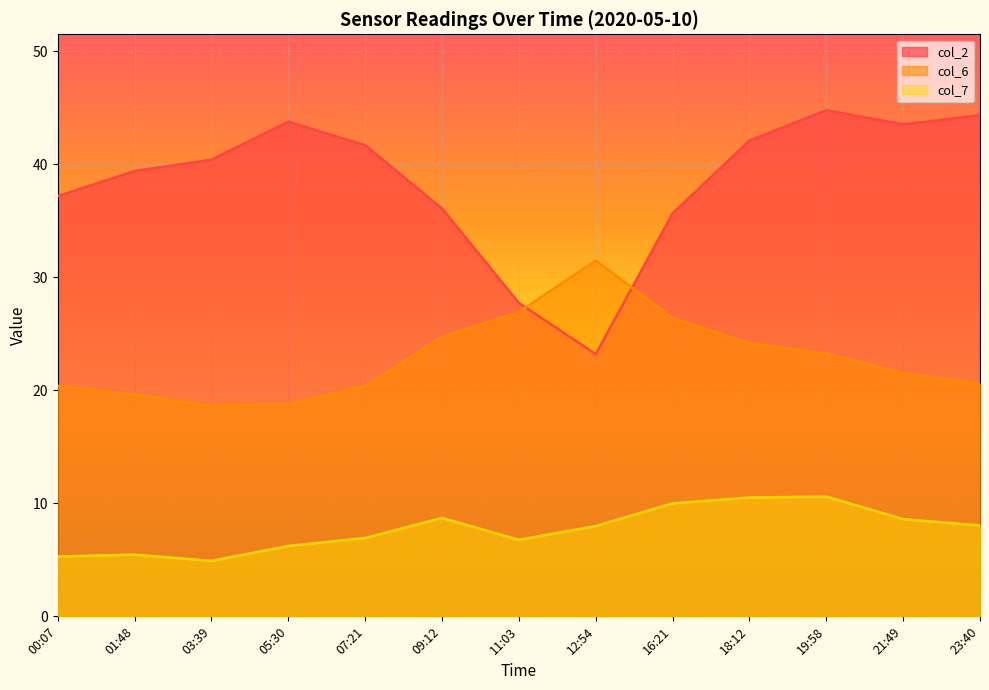

What is the label of the 3rd point from the right?

19:58